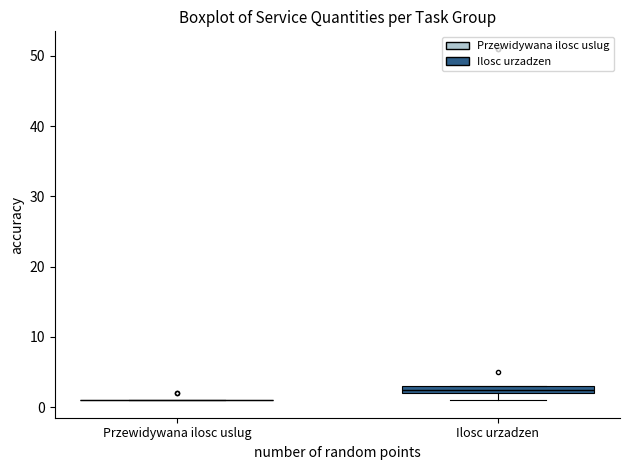

Where is the lower edge of the box for Ilosc urzadzen on the y-axis? The values are not printed on the chart, so give them approximately, as read against the axis.

2